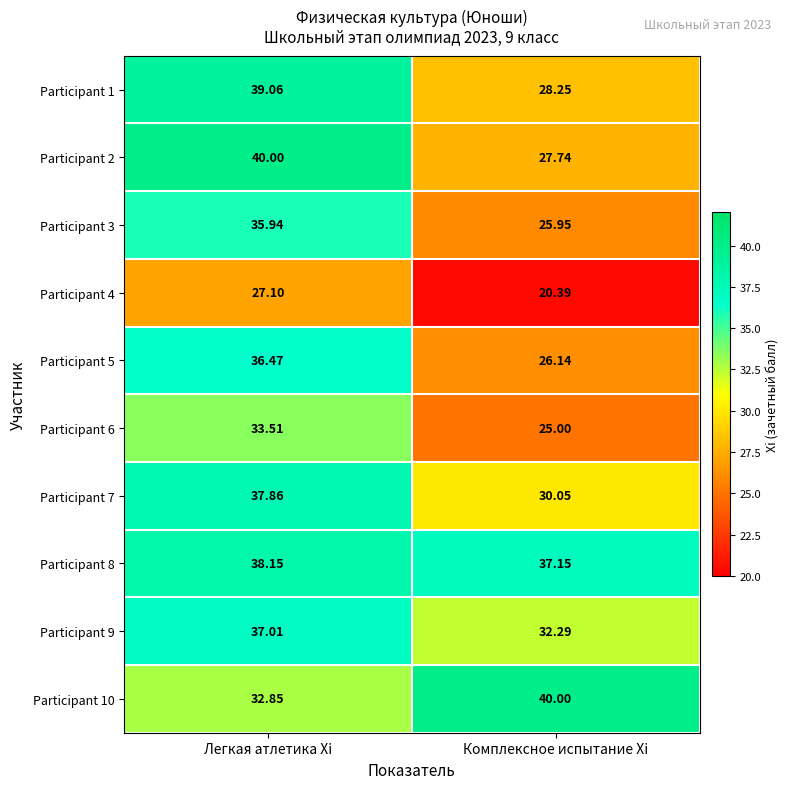

List the labels in order of Participant 2 value, largest first.

Легкая атлетика Xi, Комплексное испытание Xi